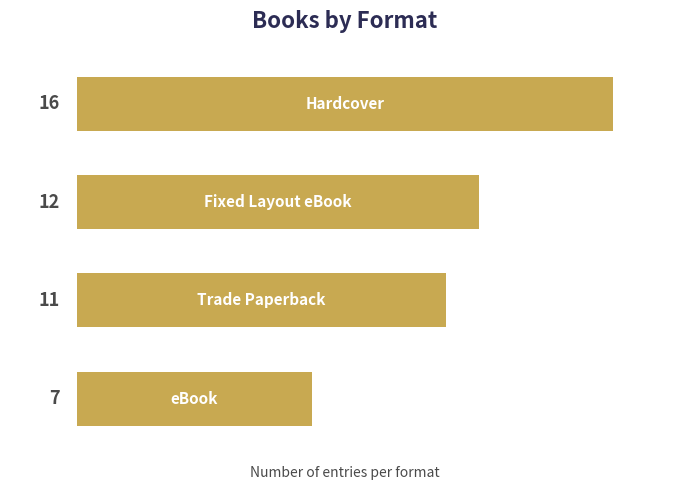

What is the greatest value displayed?

16